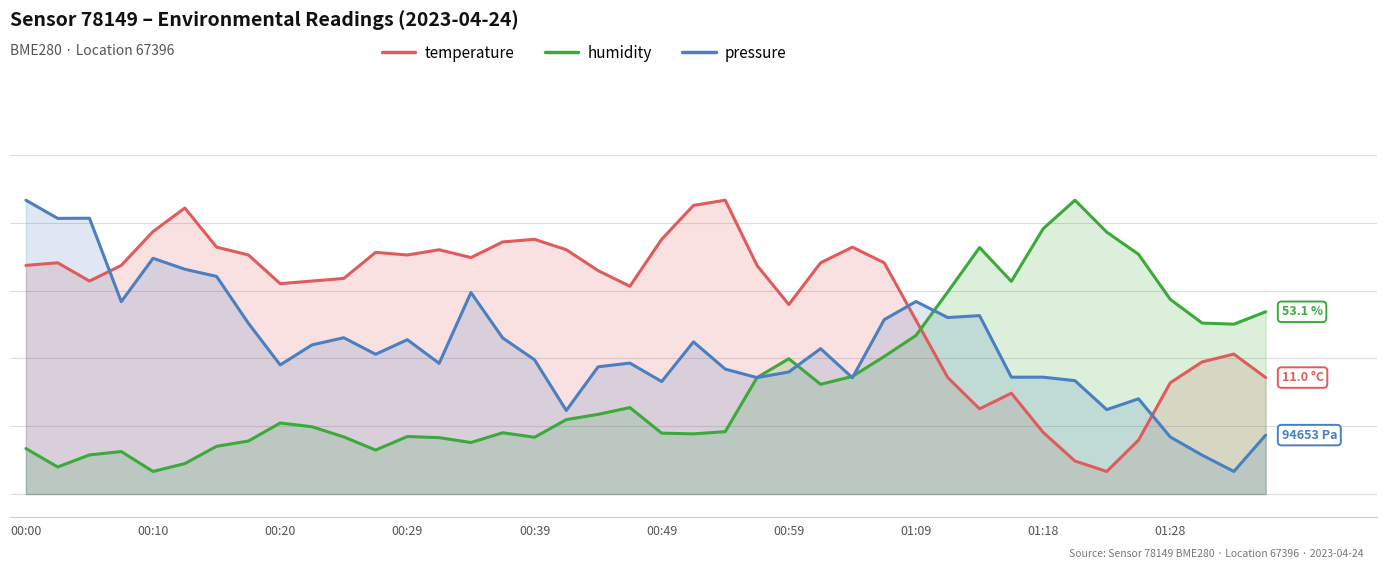

What are all the series names shown in the legend?

temperature, humidity, pressure